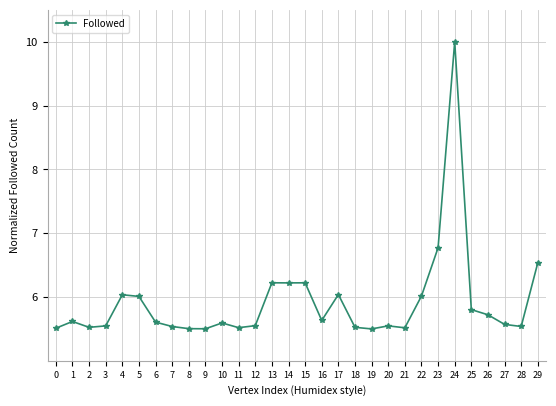

The value at 16 is 3.4. True or false?

False